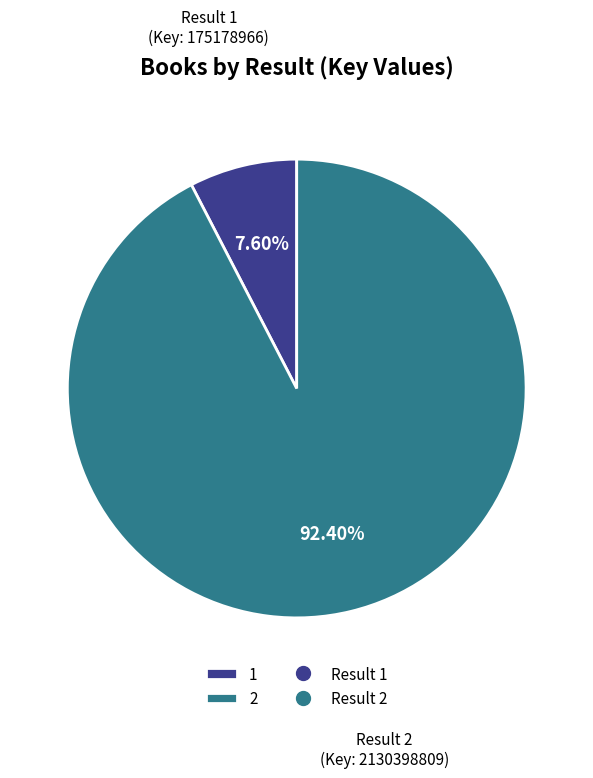

Is there a majority slice in this chart?

Yes